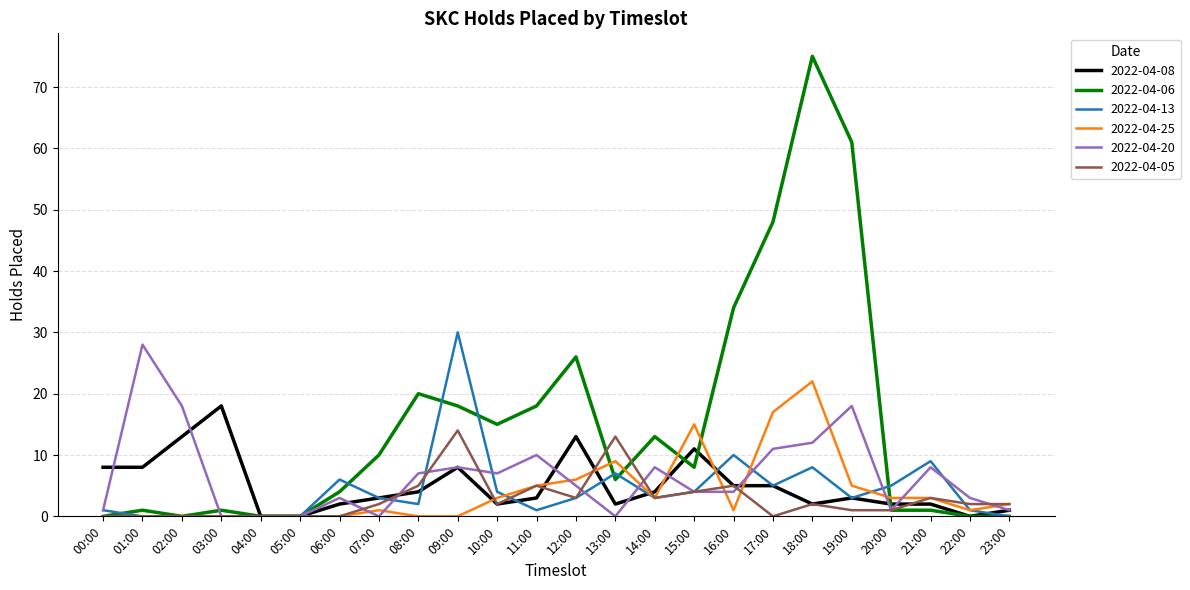

The 2022-04-06 series shows 18 at 11:00. True or false?

True